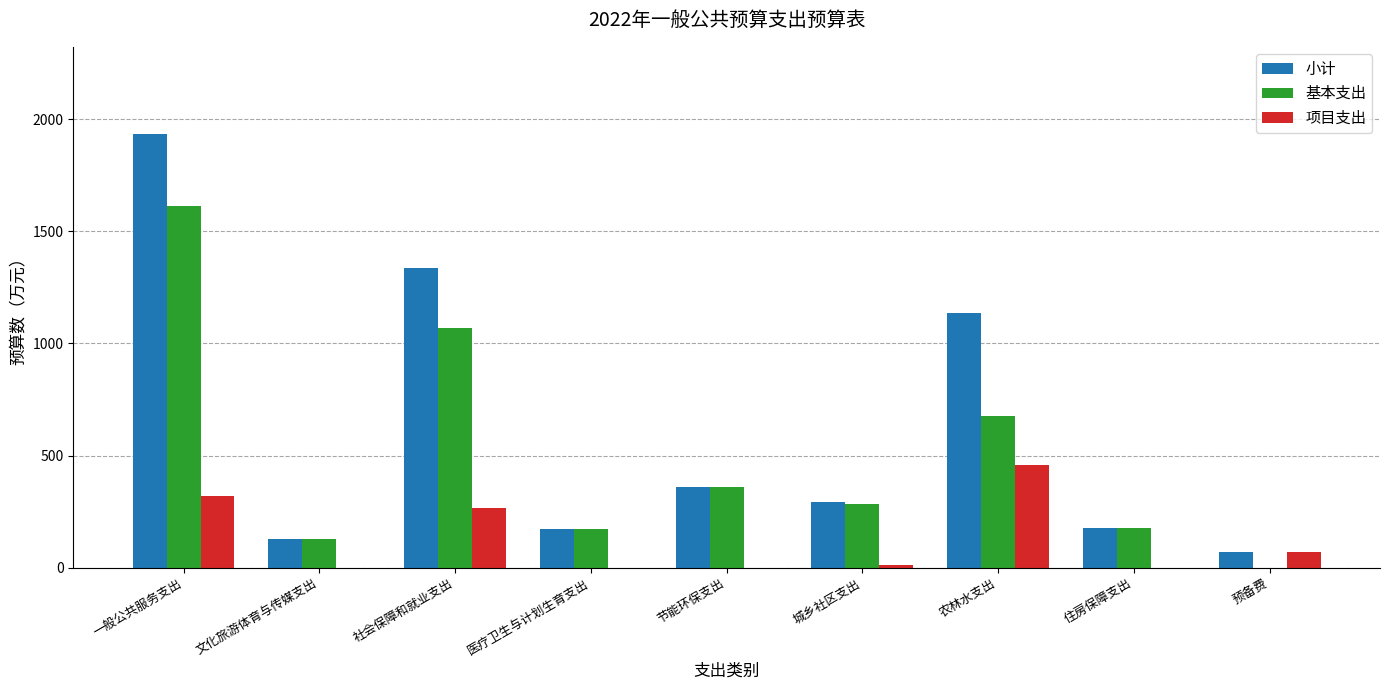

Which series changed the most between 一般公共服务支出 and 农林水支出?

基本支出